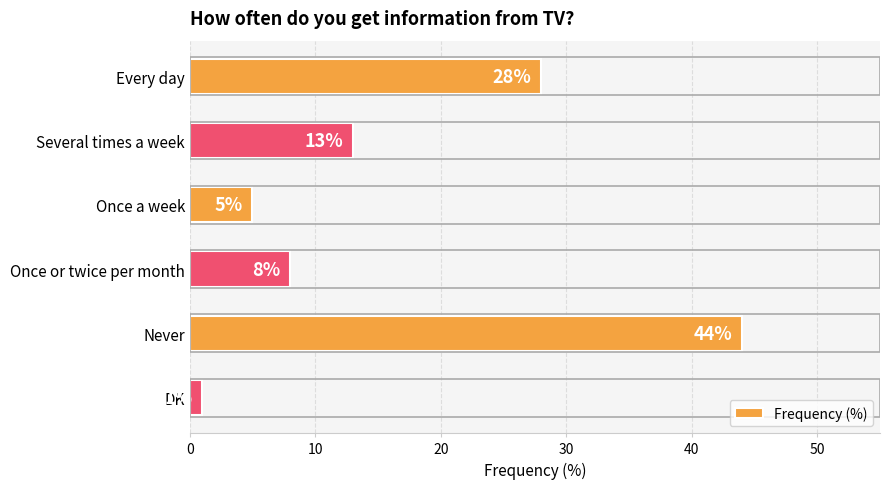

Reading top to bottom, what are all the values shown in this chart?

28	13	5	8	44	1